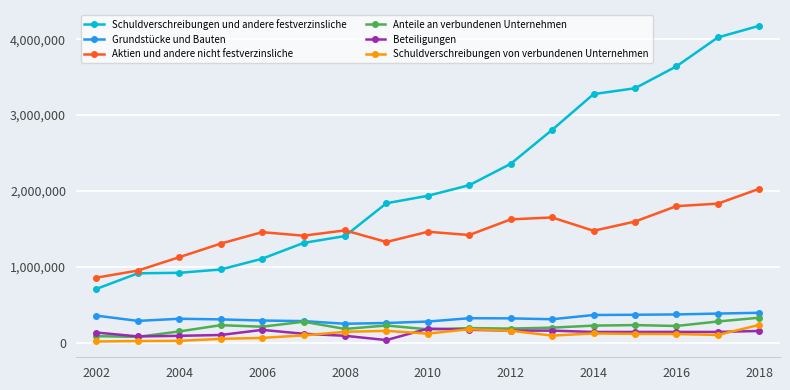

Which series has the largest total across all categories?

Schuldverschreibungen und andere festverzinsliche